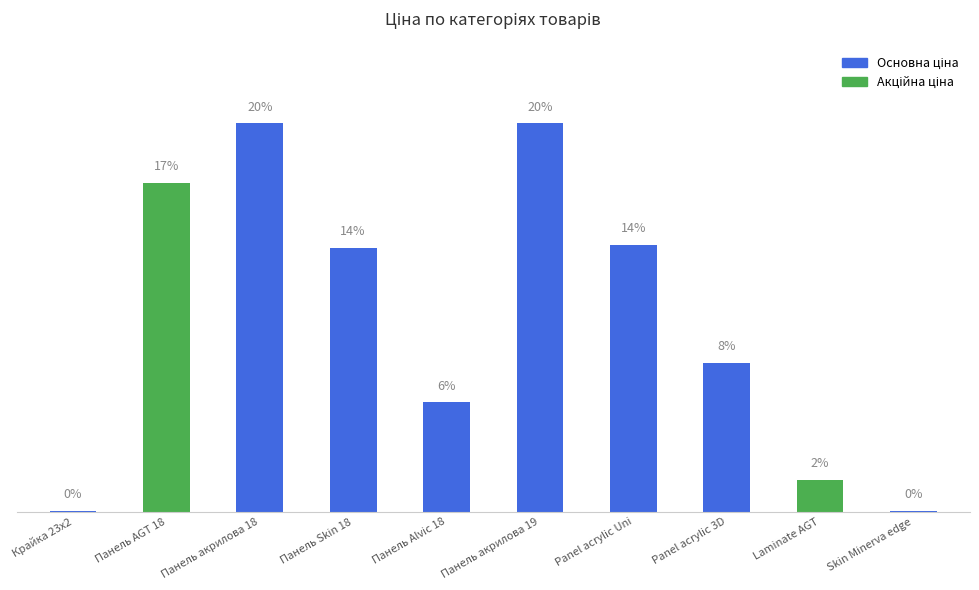

The value at Крайка 23x2 is 55.0. True or false?

False